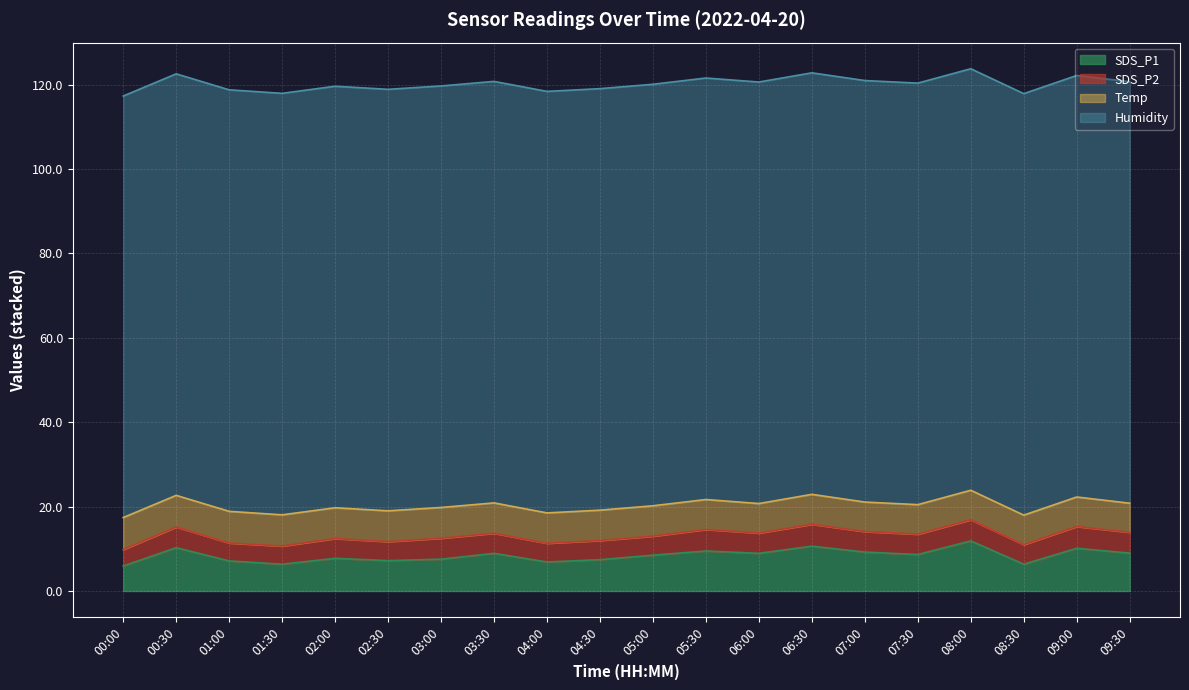

At which category does the chart reach its minimum across all series?

00:00